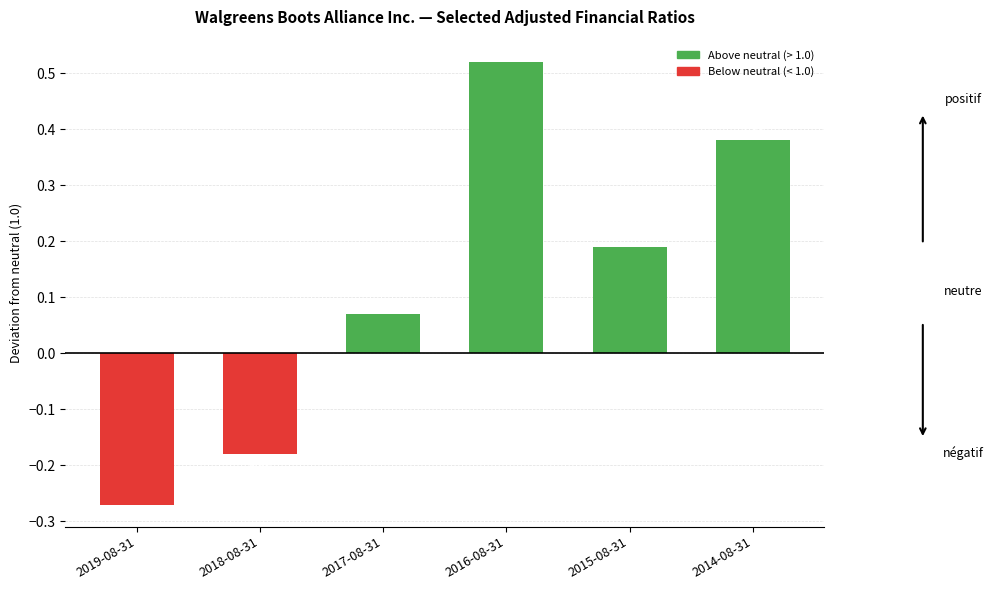

Does the chart contain any negative values?

Yes